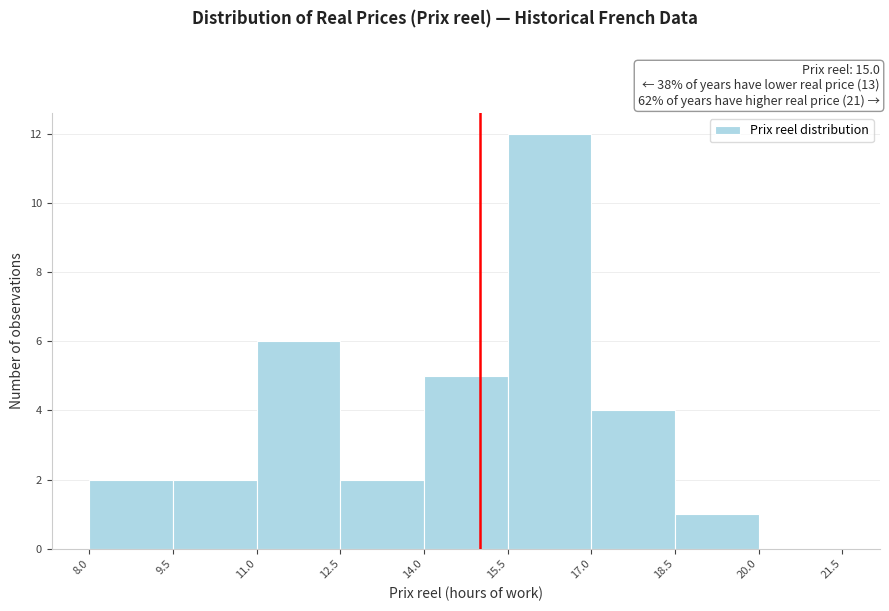

Reading left to right, transcribe this chart: for each bar, give the range it covers on the x-axis and its height. The values are not printed on the chart, so give them approximately, as read against the axis.

8.0 to 9.5: 2
9.5 to 11.0: 2
11.0 to 12.5: 6
12.5 to 14.0: 2
14.0 to 15.5: 5
15.5 to 17.0: 12
17.0 to 18.5: 4
18.5 to 20.0: 1
20.0 to 21.5: 0